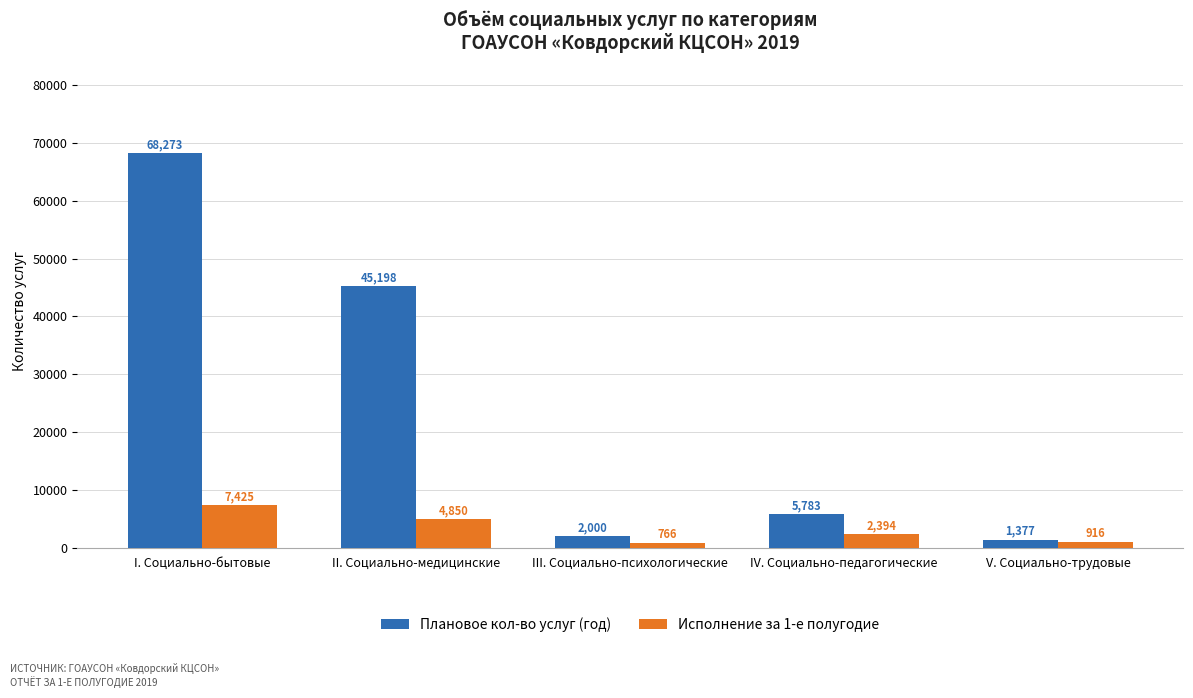

What is the smallest value displayed?

765.8